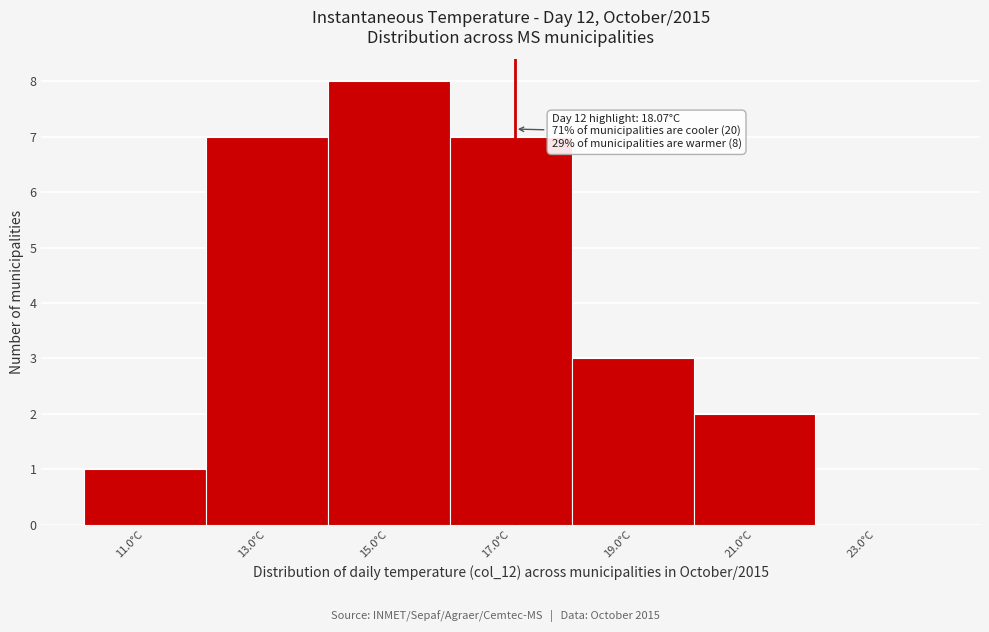

Reading right to left, list all the values displayed in this chart.

23.0°C=0	21.0°C=2	19.0°C=3	17.0°C=7	15.0°C=8	13.0°C=7	11.0°C=1